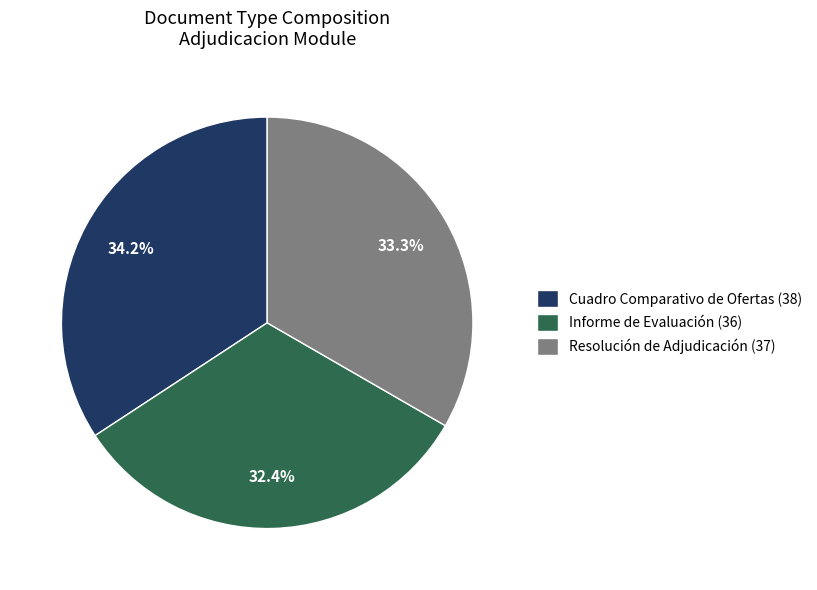

To the nearest percent, what is the average slice percentage?

33%